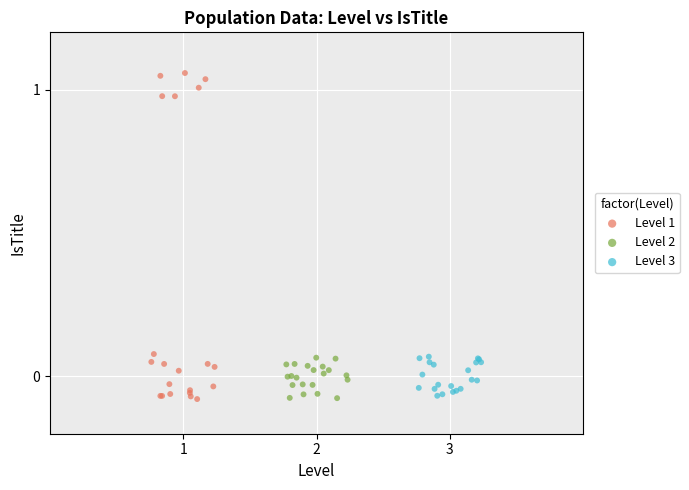

Which series reaches the maximum Y coordinate?

Level 1